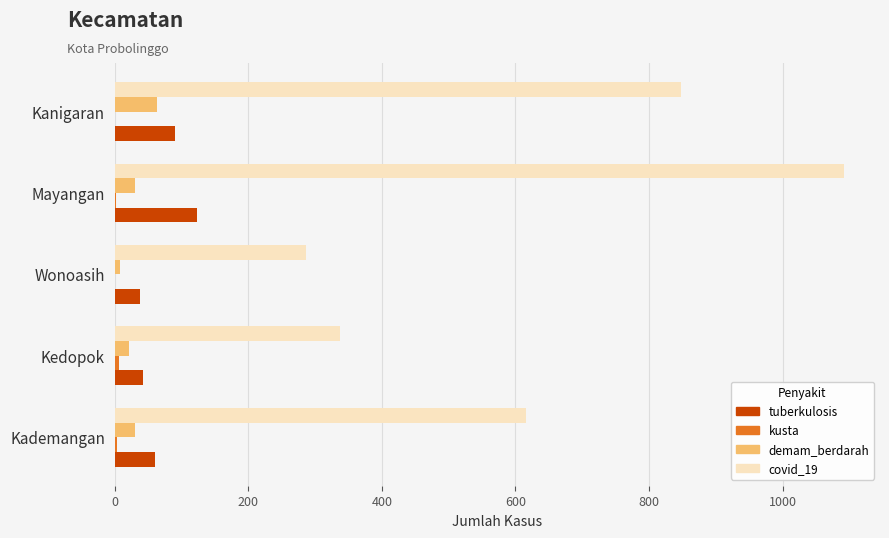

True or false: covid_19 has a value of 342 at Kanigaran.

False